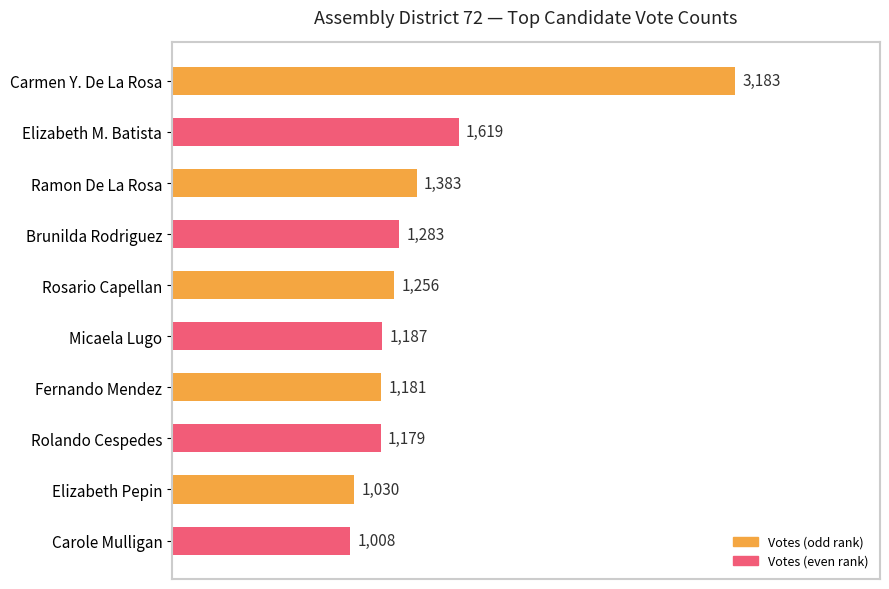

What is the label of the 7th bar from the bottom?

Brunilda Rodriguez